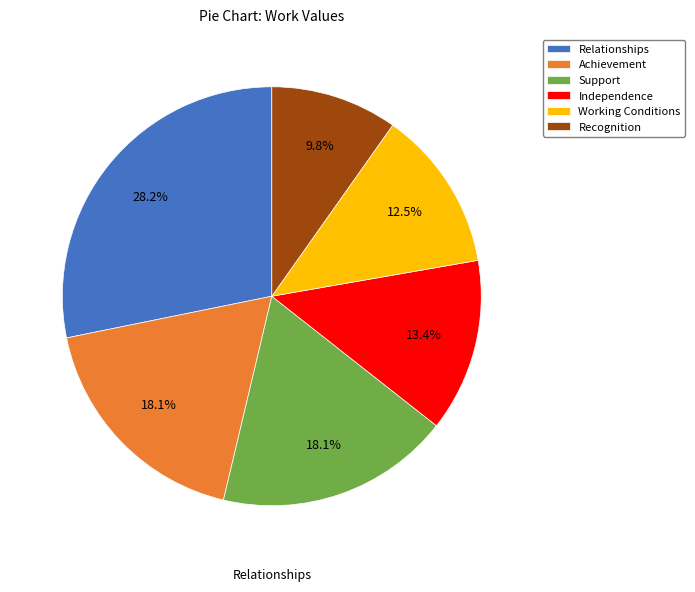

To the nearest percent, what portion does Achievement represent?

18%